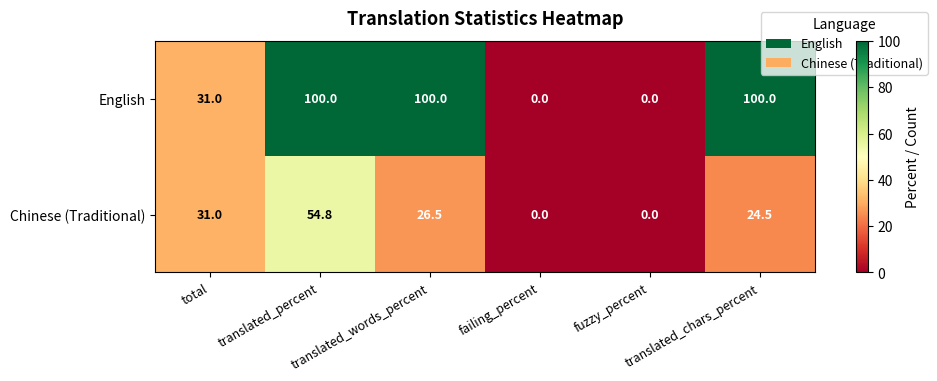

What is the difference between the second highest and second lowest values in the Chinese (Traditional) series?

31.0